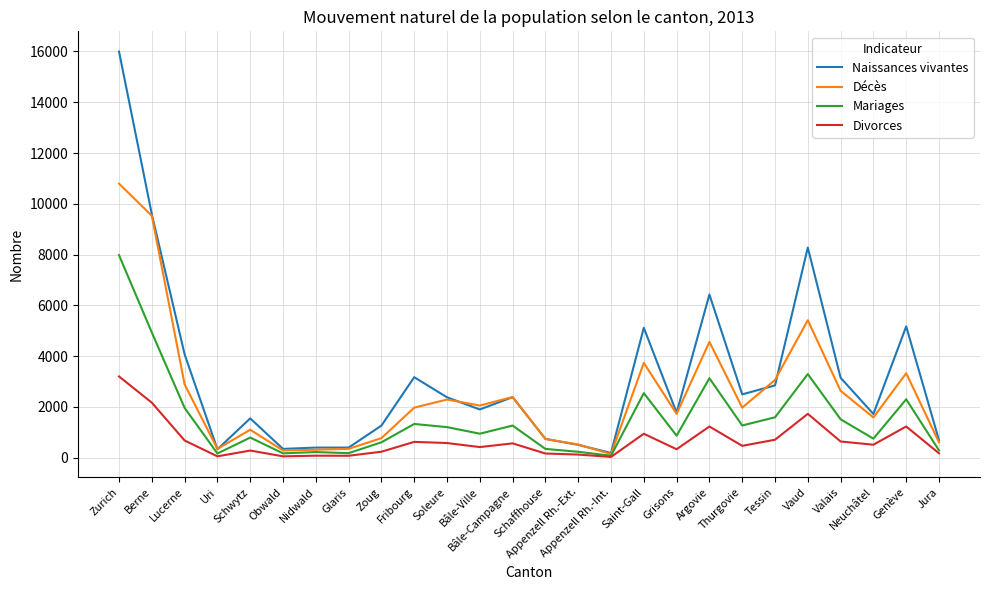

Is the value of Naissances vivantes at Nidwald greater than the value of Divorces at Glaris?

Yes